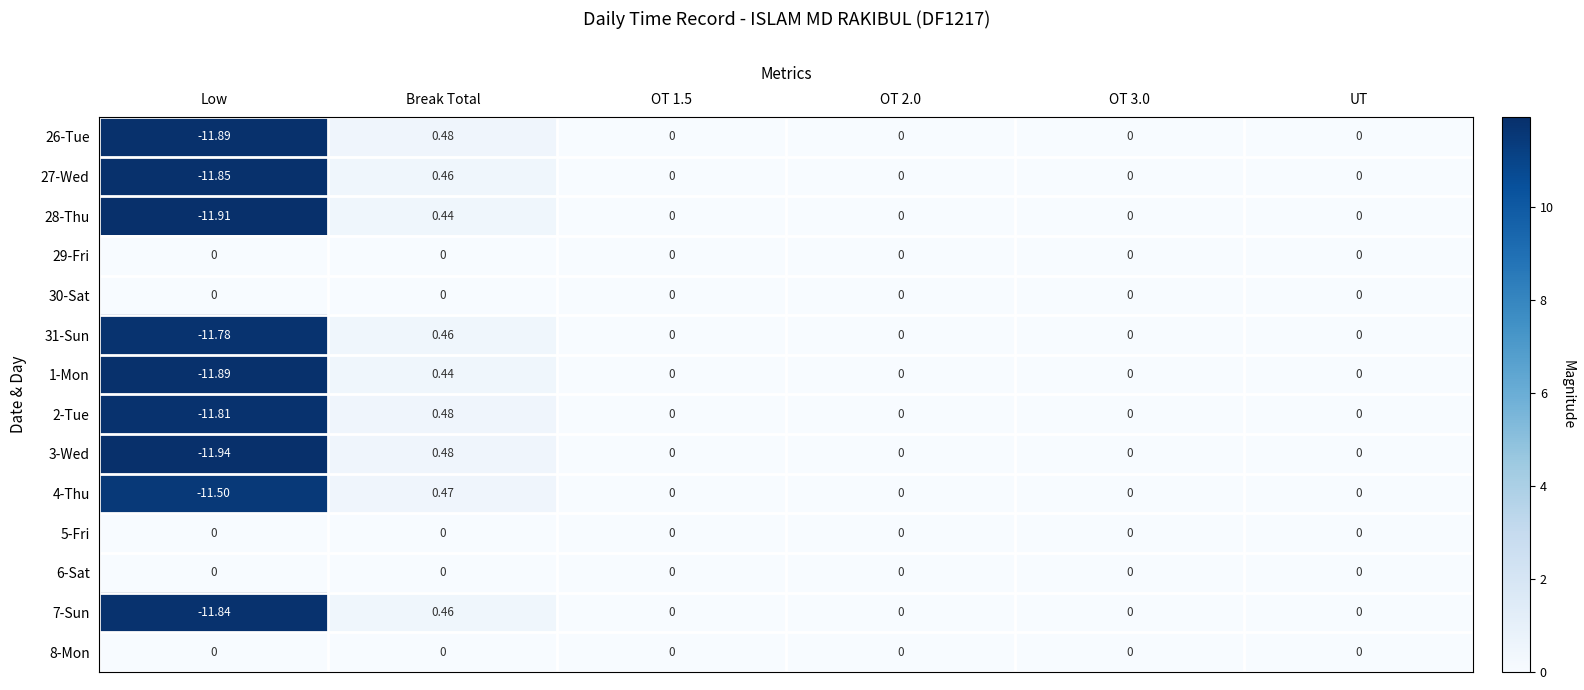

Which label corresponds to the largest value in the chart?

Break Total